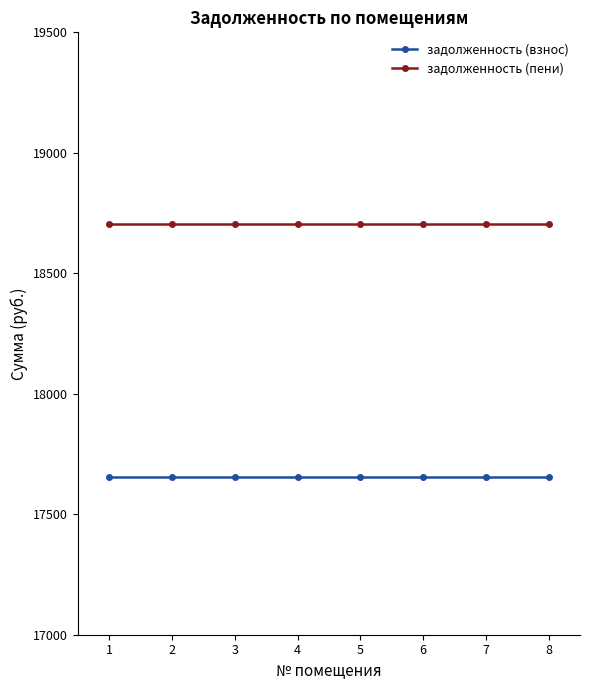

List the series in order of their overall mean, highest first.

задолженность (пени), задолженность (взнос)